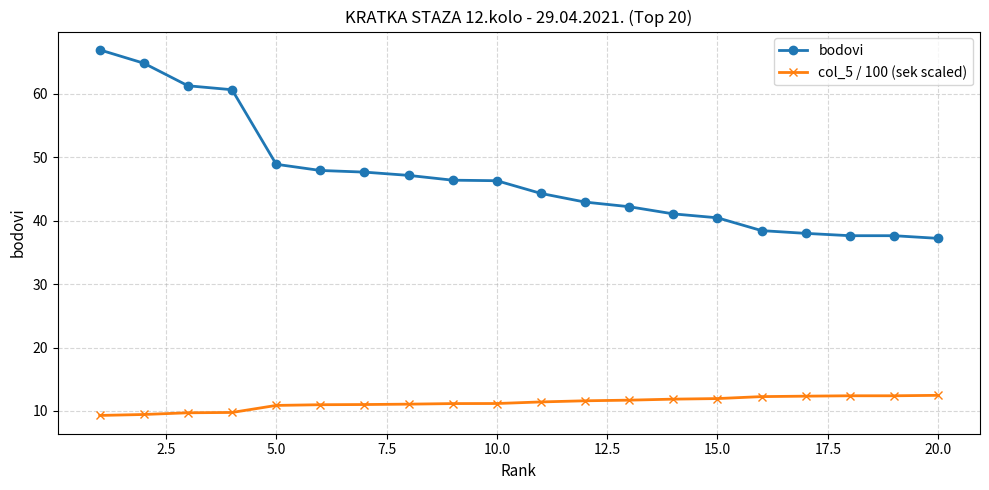

What is the sum of all col_5 / 100 (sek scaled) values?

224.8